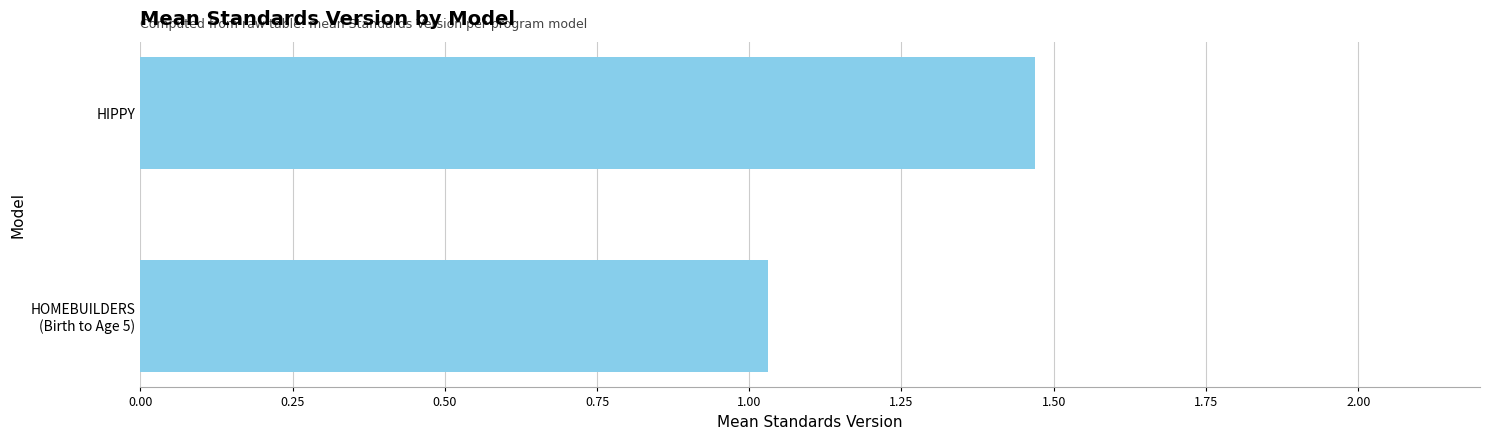

What is the sum of all values?

2.5